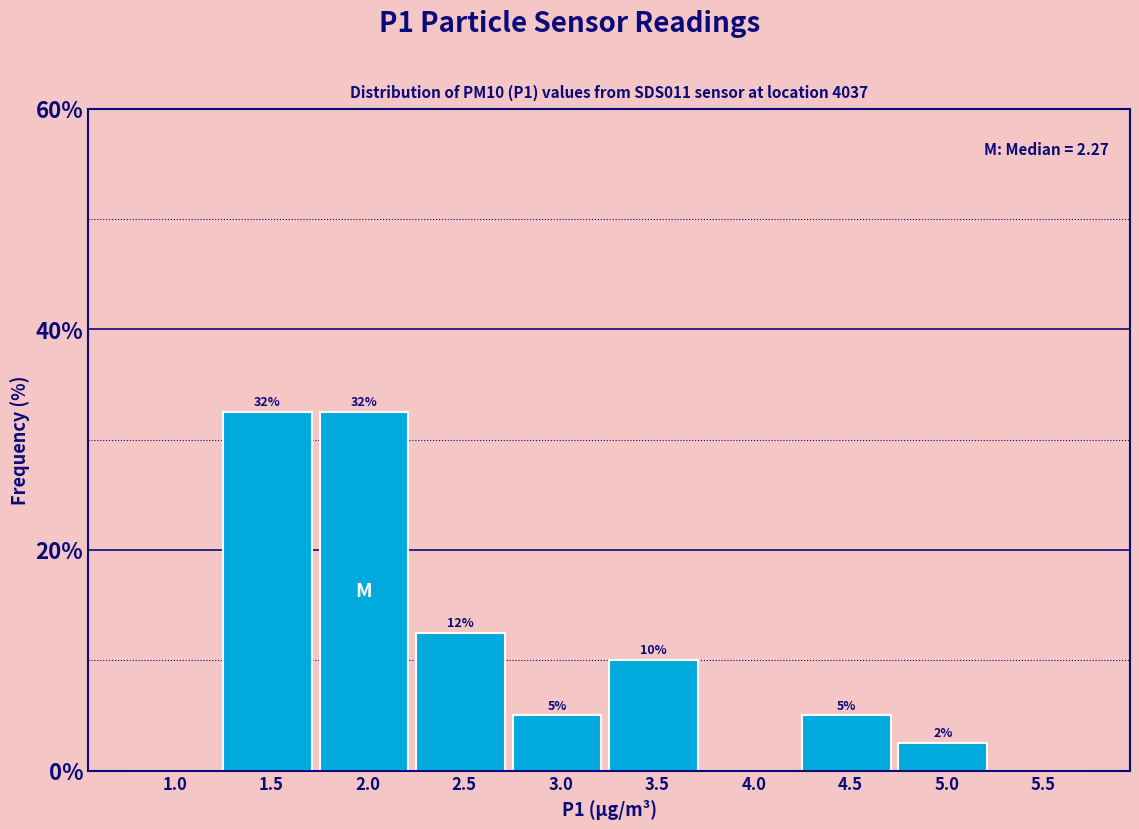

Are the bars horizontal?

No